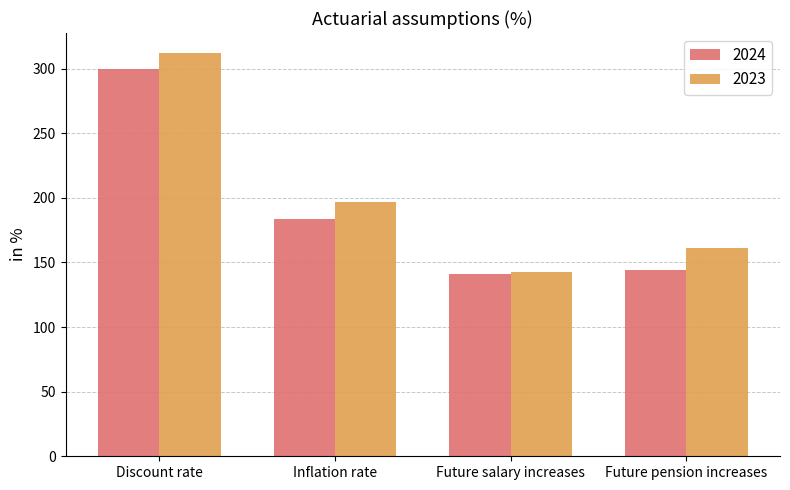

How many bars are there in each group?

2